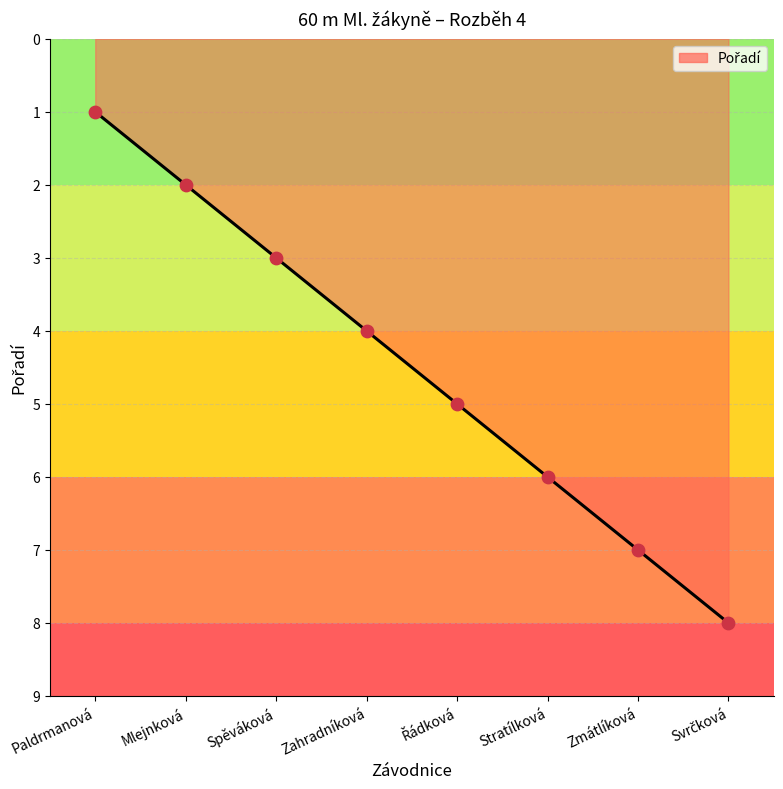

Between Spěváková and Paldrmanová, which is larger?

Spěváková